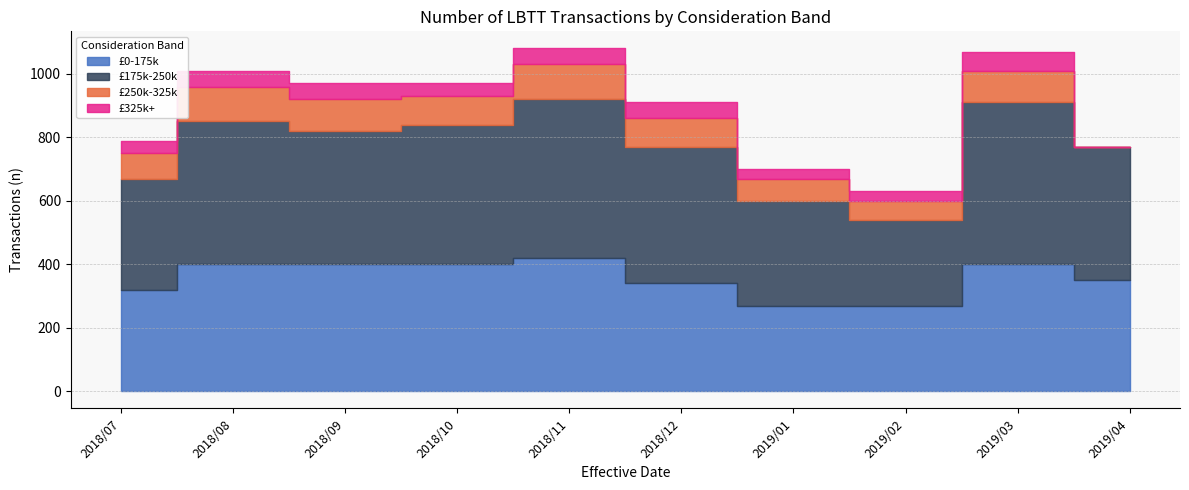

True or false: £0-175k and £175k-250k intersect in this chart.

False